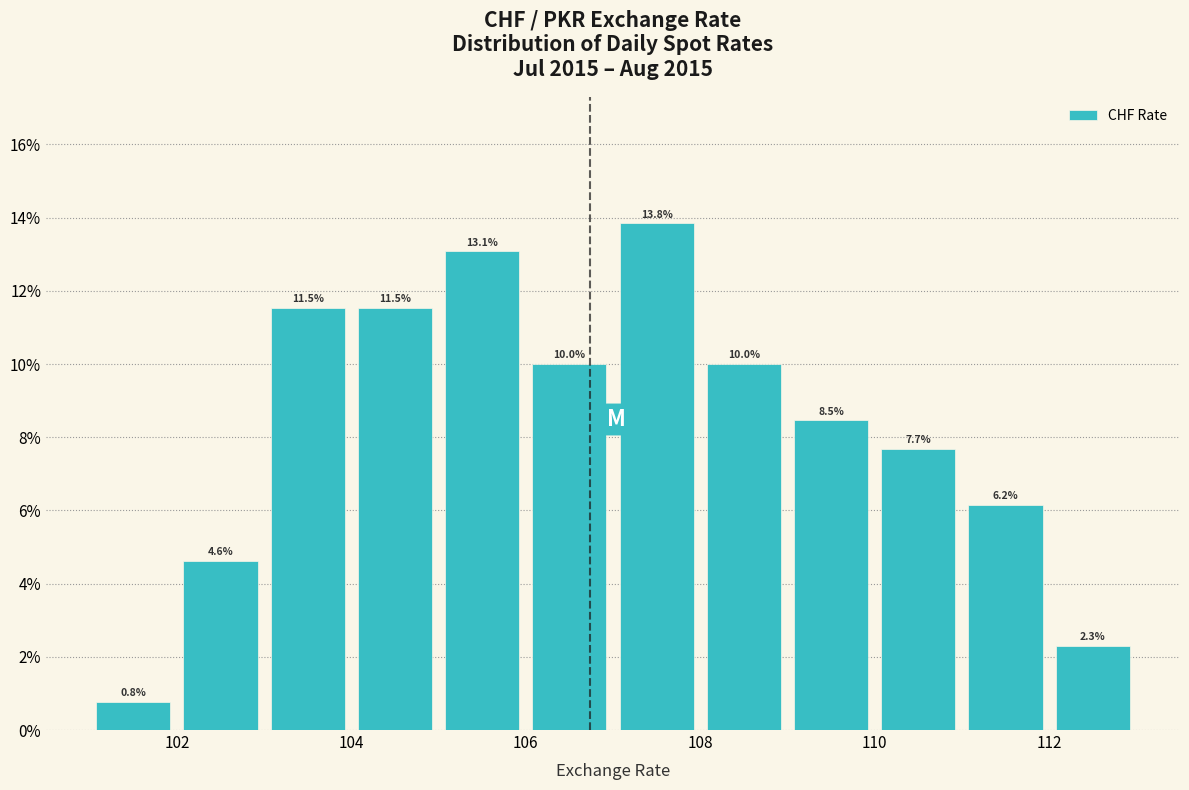

Reading left to right, transcribe this chart: for each bar, give the range it covers on the x-axis and its height.

101 to 102: 0.8
102 to 103: 4.6
103 to 104: 11.5
104 to 105: 11.5
105 to 106: 13.1
106 to 107: 10.0
107 to 108: 13.8
108 to 109: 10.0
109 to 110: 8.5
110 to 111: 7.7
111 to 112: 6.2
112 to 113: 2.3